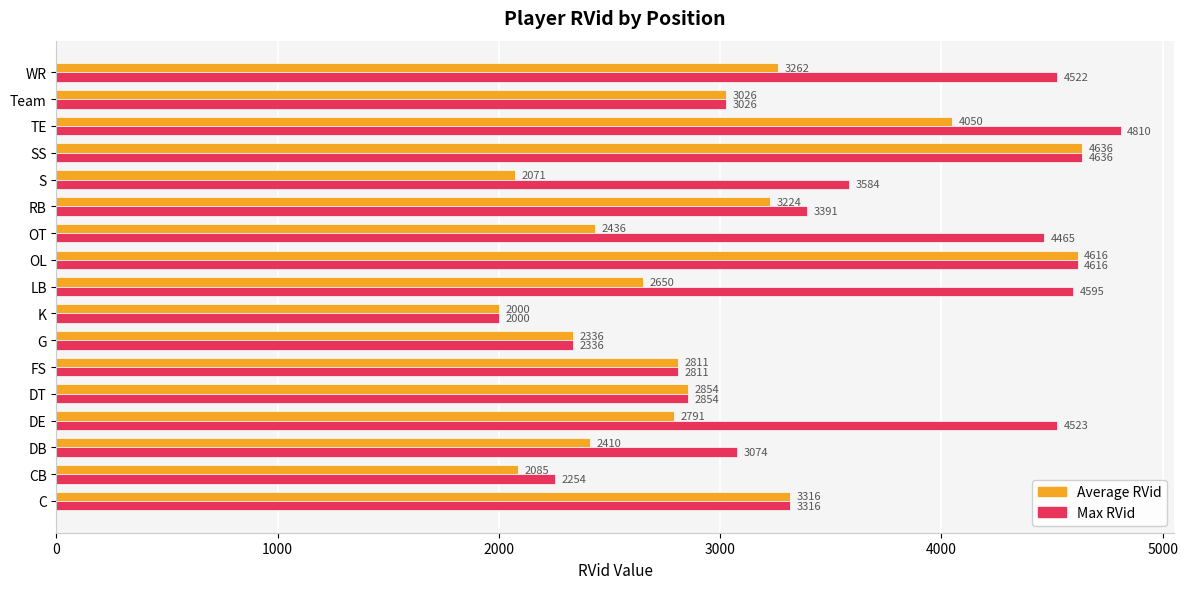

Which series has the widest spread of values?

Max RVid